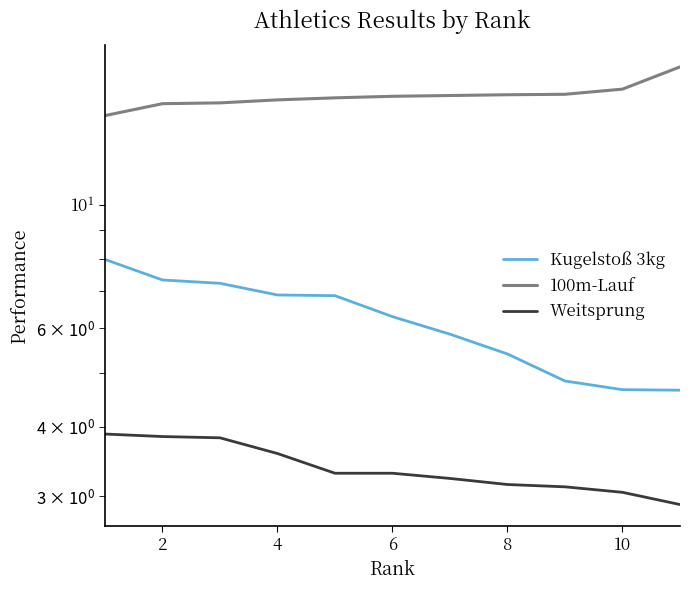

True or false: Weitsprung and Kugelstoß 3kg intersect in this chart.

False